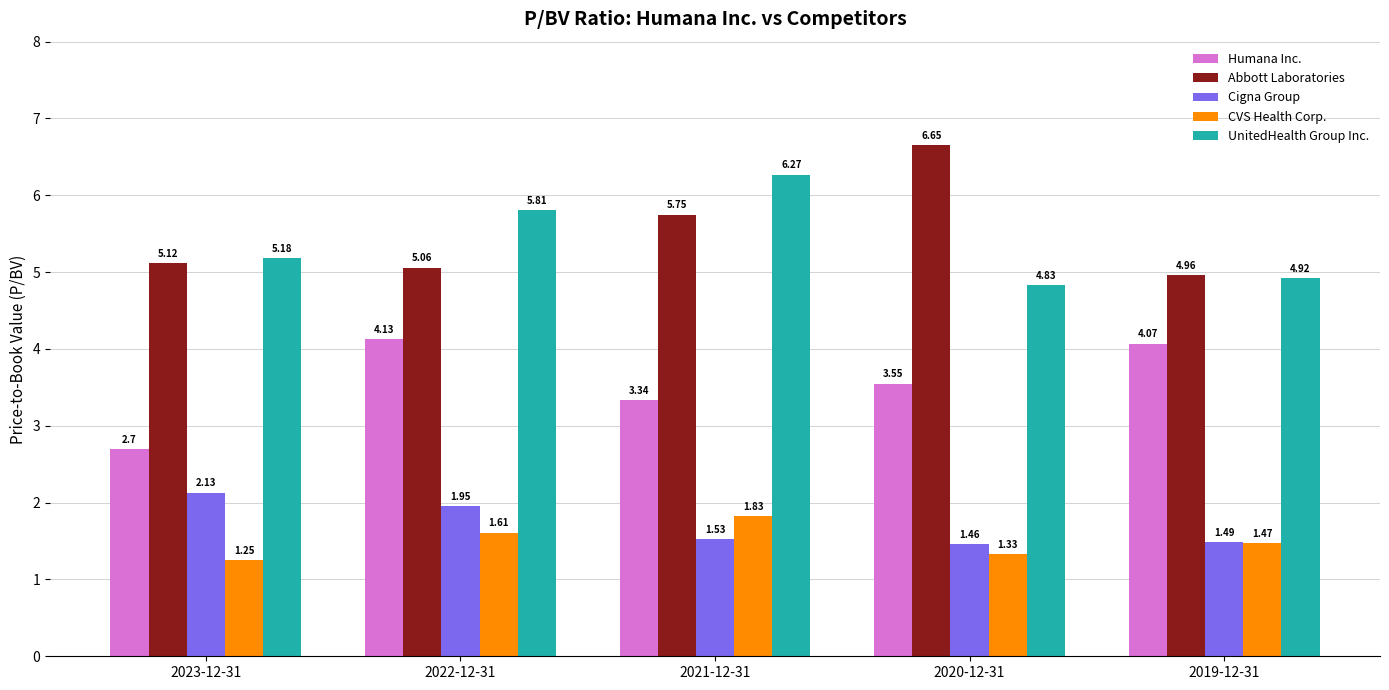

Which series changed the most between 2023-12-31 and 2021-12-31?

UnitedHealth Group Inc.